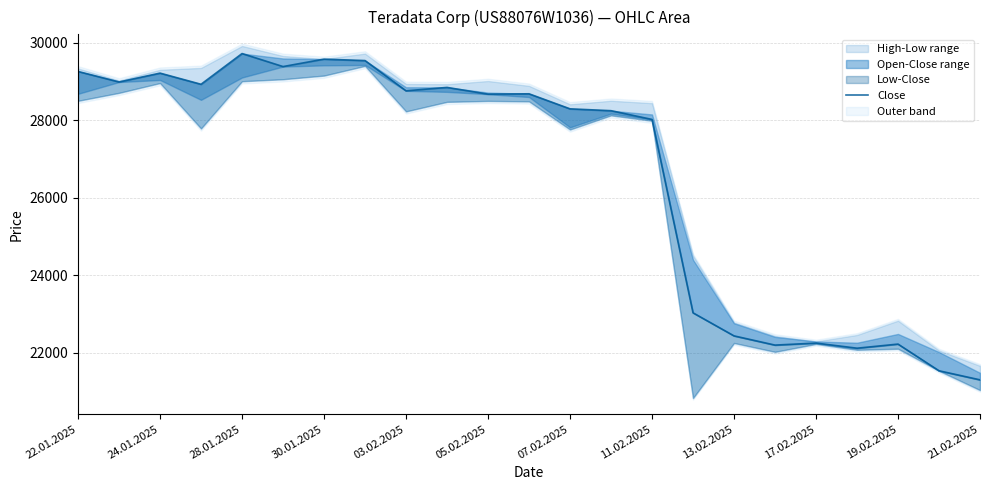

How many lines are shown in the chart?

1